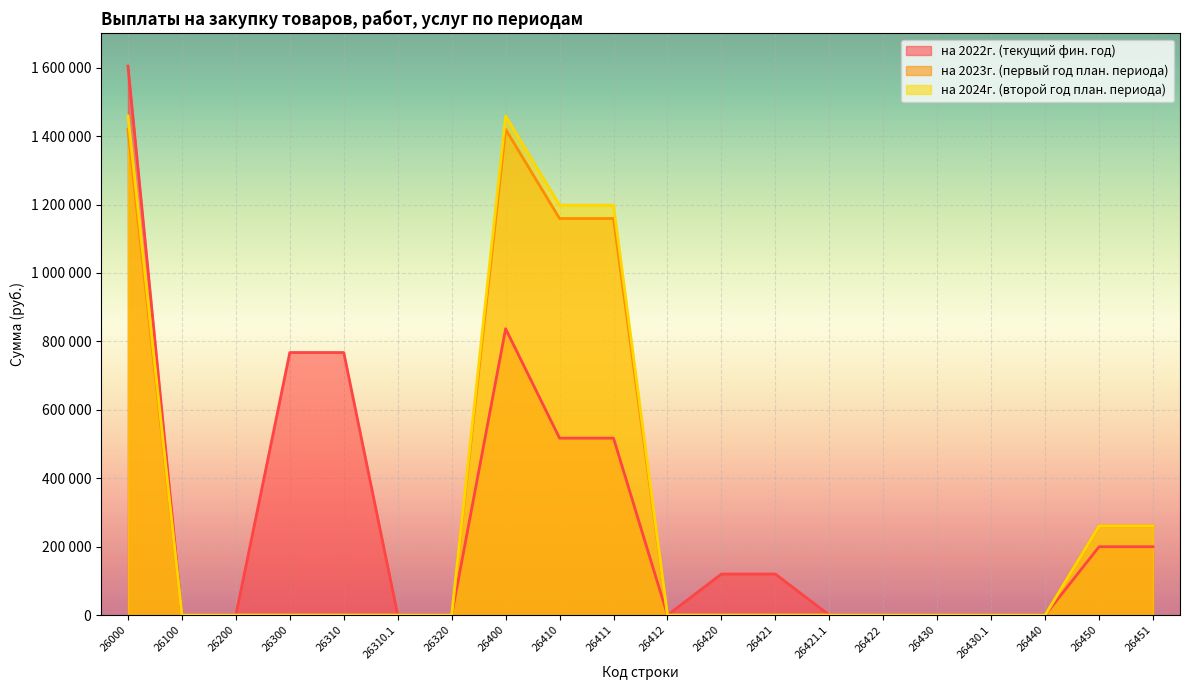

What is the maximum value shown in the chart?

1604574.8